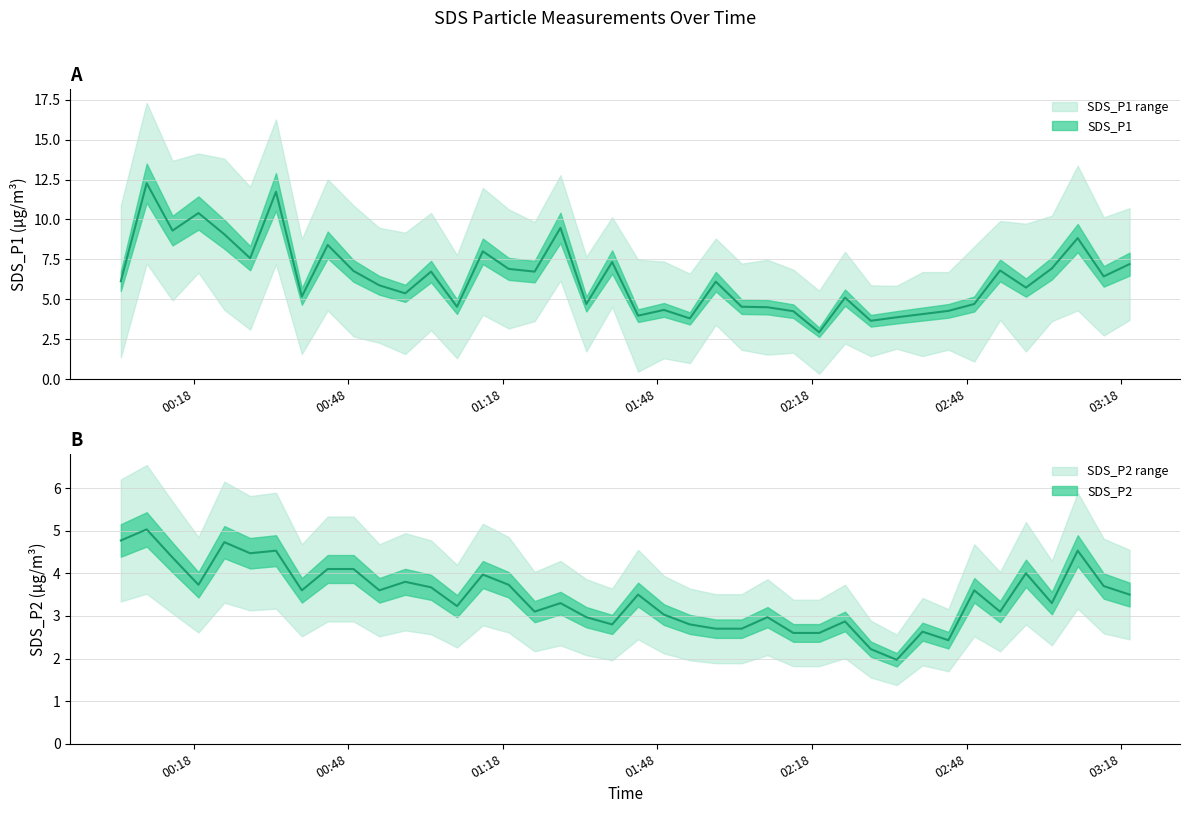

At which category is the sum across all series the highest?

2023/12/02 00:08:51